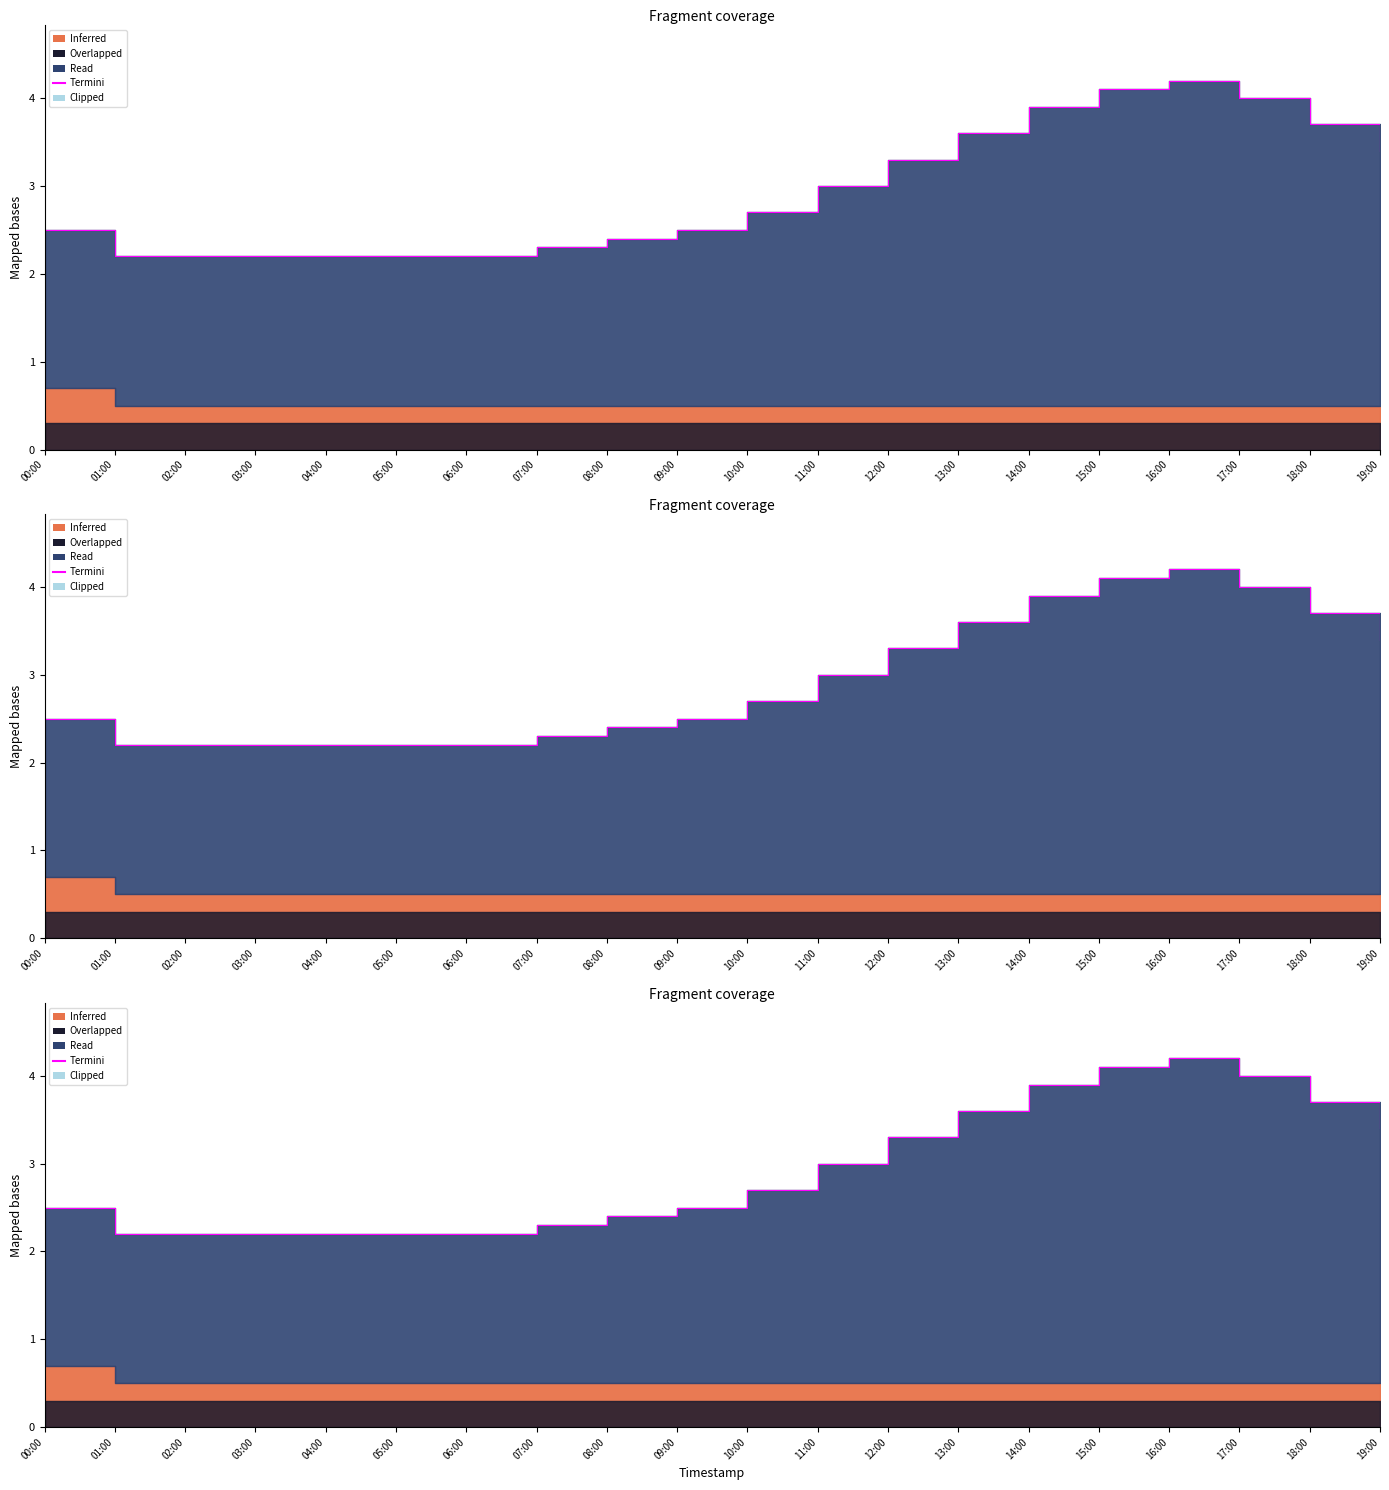

What position from the left is 16:00?

17